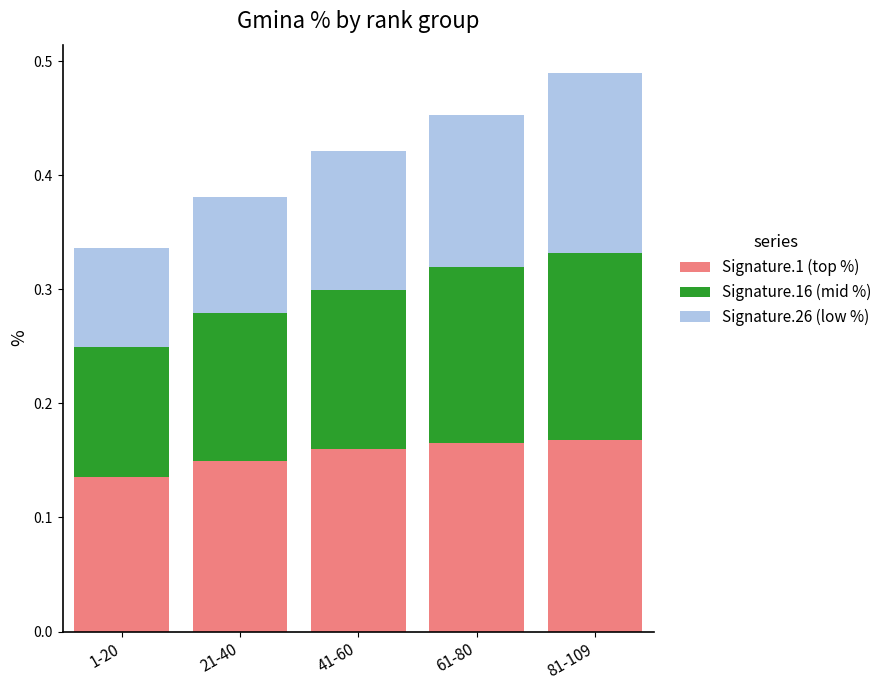

At which category is the sum across all series the highest?

81-109